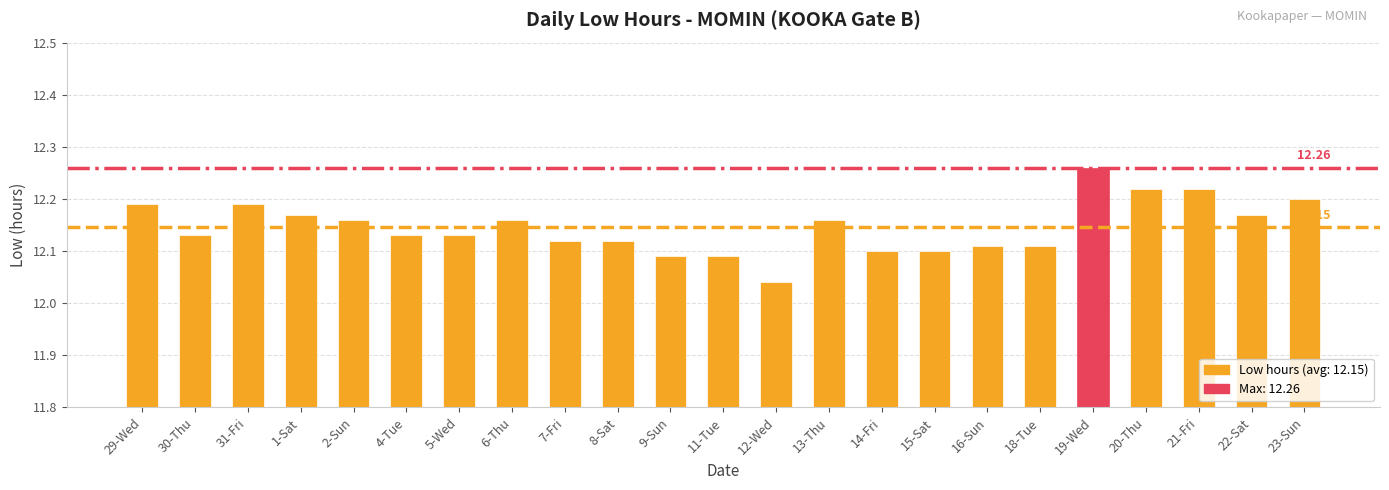

Between 13-Thu and 20-Thu, which is larger?

20-Thu